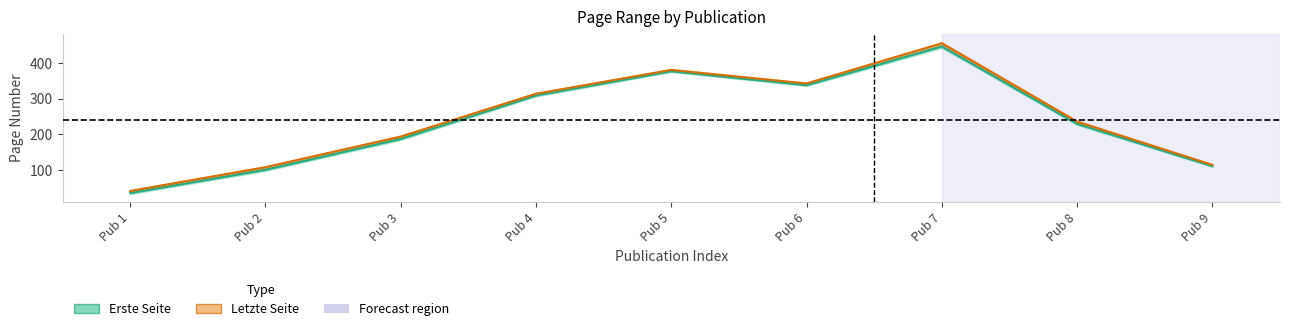

In Erste Seite, how many points are lower than both neighbors (excluding endpoints)?

1